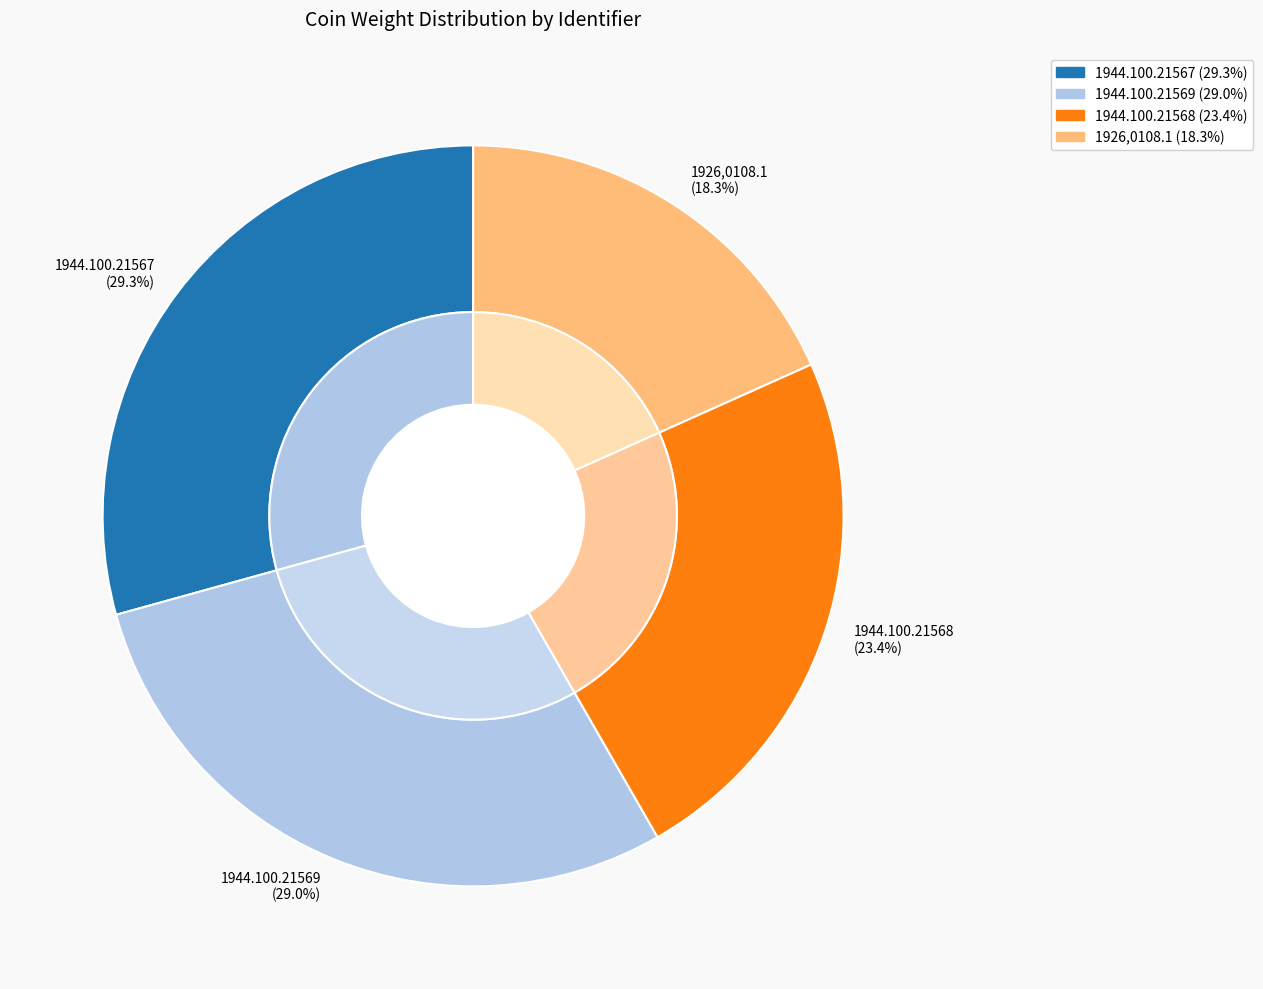

Which has a higher value, 1944.100.21568 or 1944.100.21569?

1944.100.21569